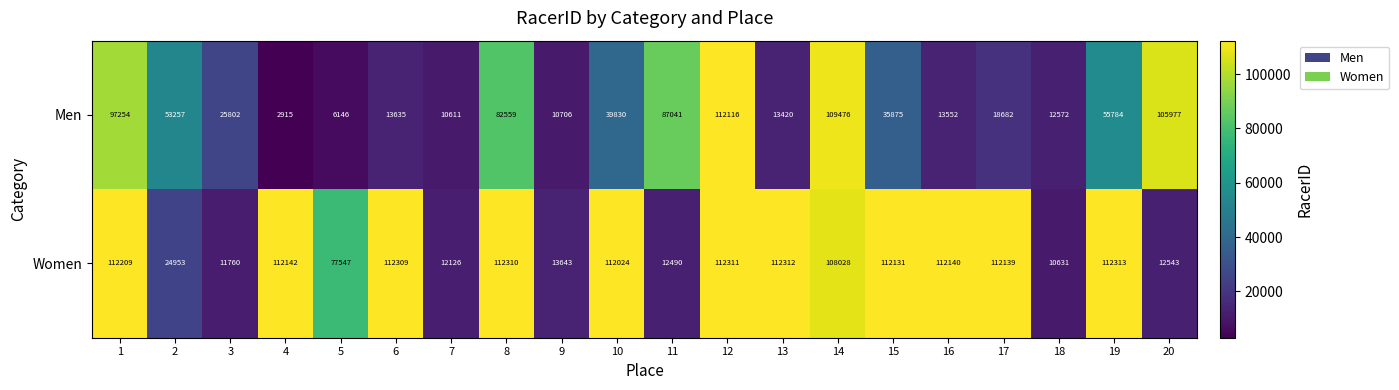

What is the total value across all series at 12?

224427